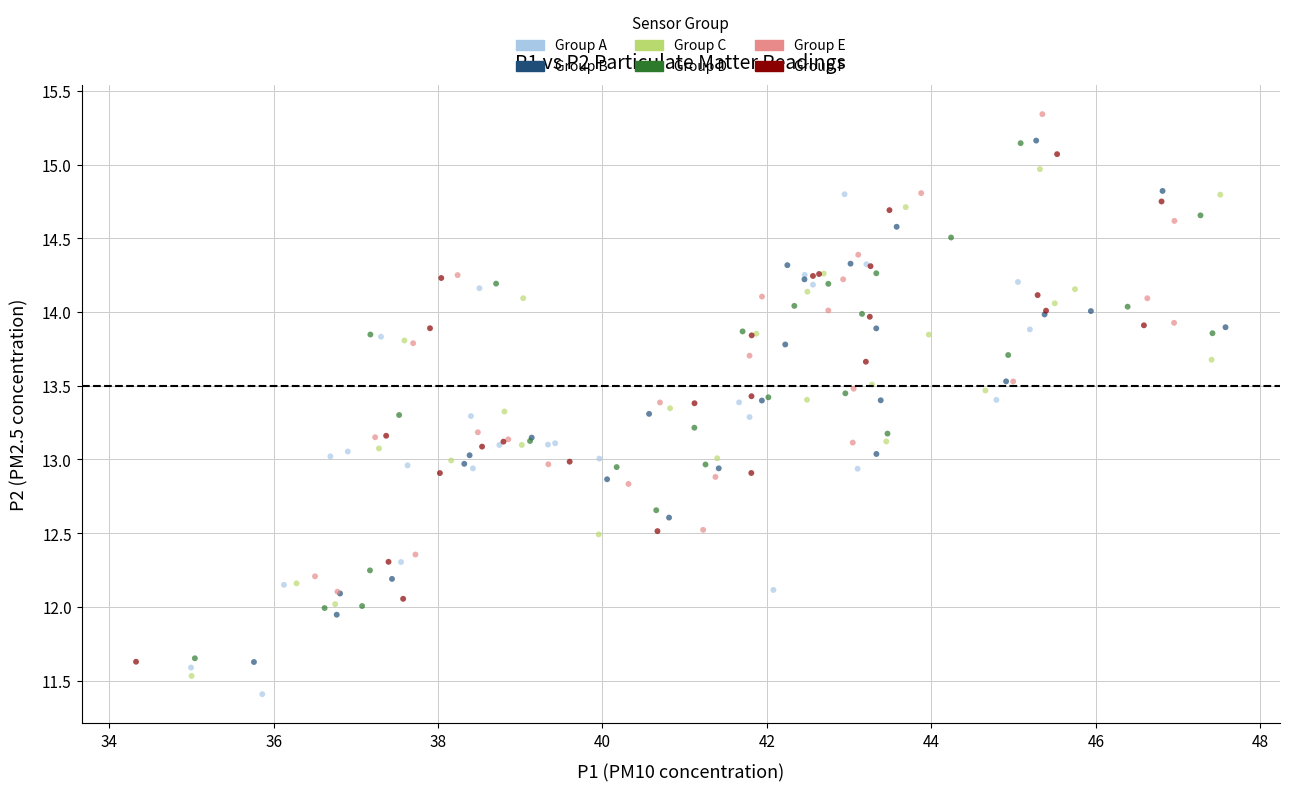

What are all the series names shown in the legend?

Group A, Group B, Group C, Group D, Group E, Group F